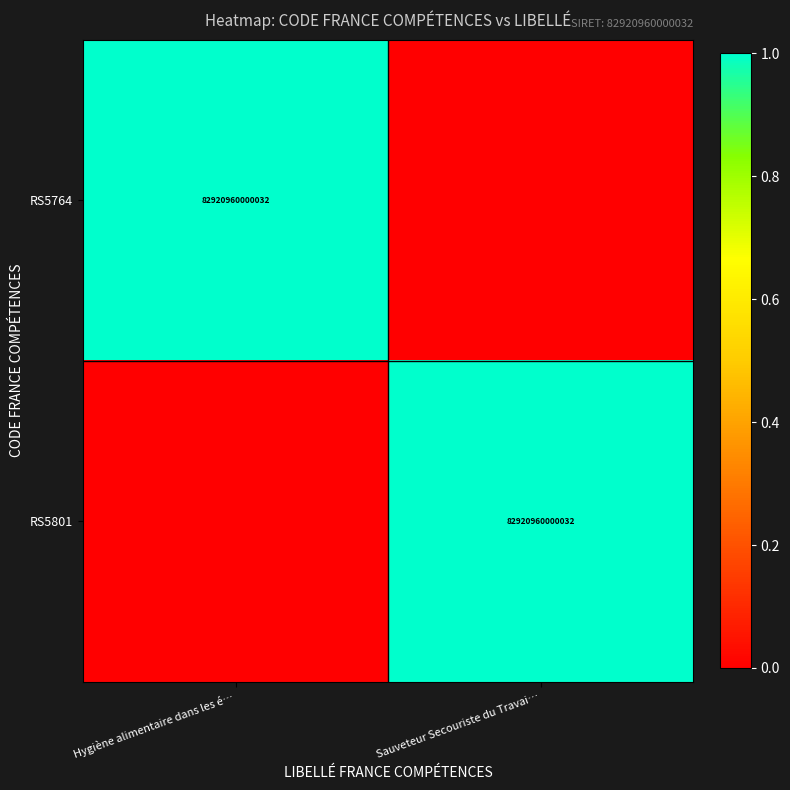

The value of RS5764 at Hygiène alimentaire dans les é… is 109654444928009. True or false?

False